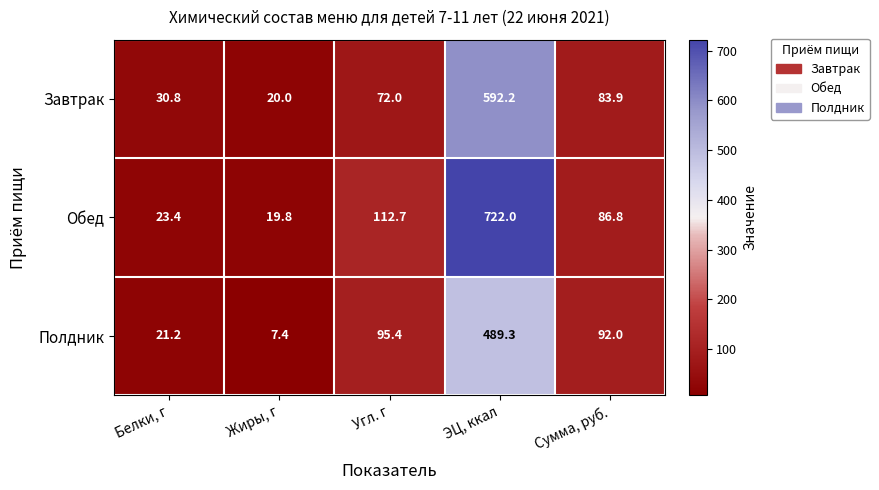

The value of Обед at Жиры, г is 19.8. True or false?

True